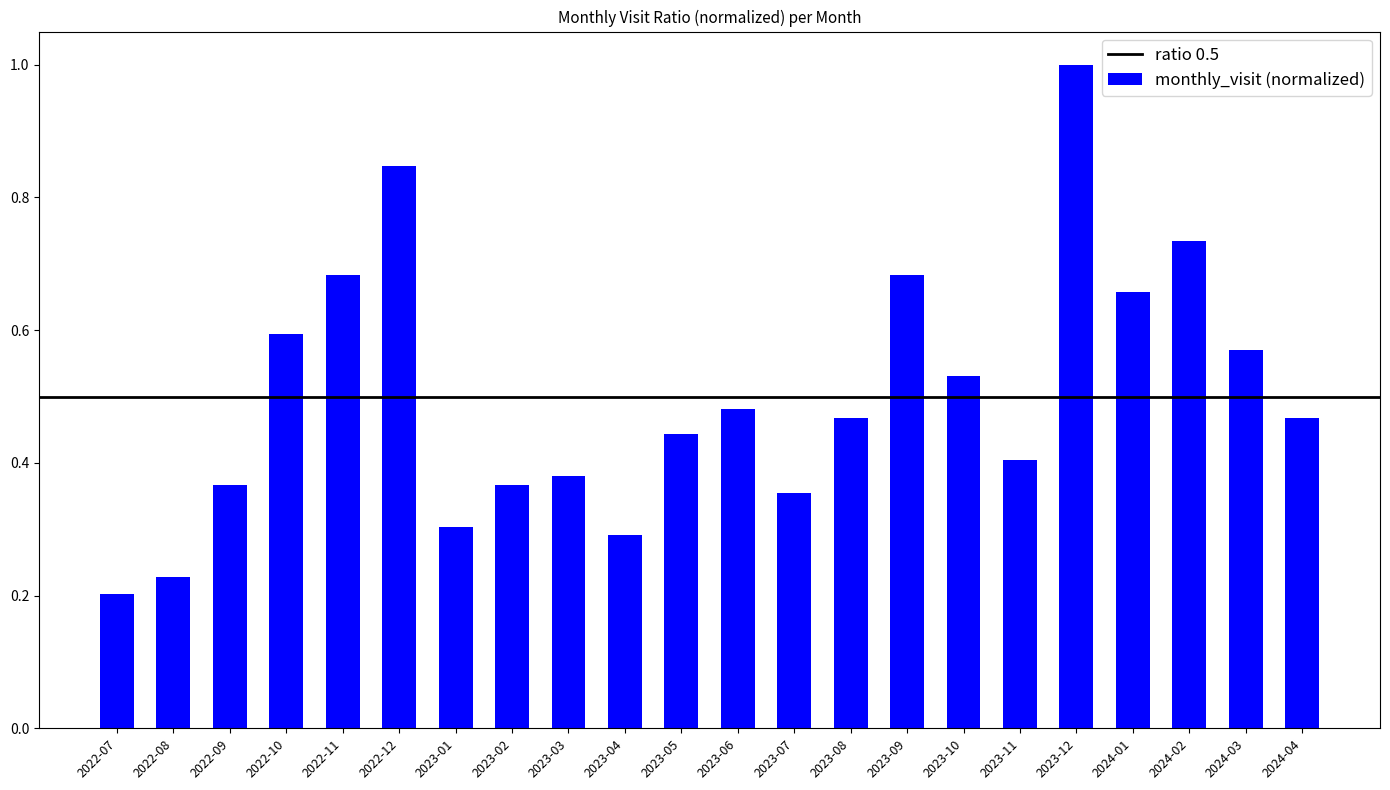

What is the approximate value at 2023-12?

1.0